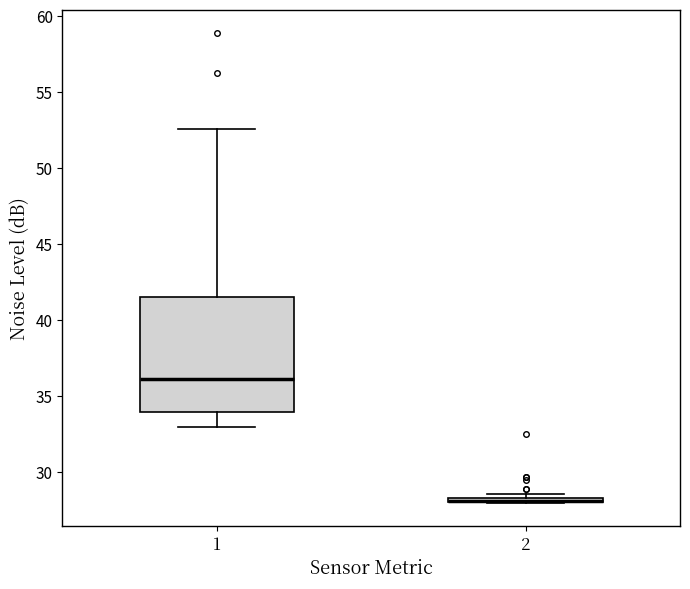

Which box is the tallest, from its lower edge to its upper edge?

1